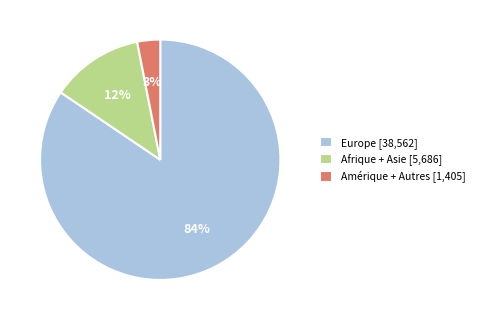

To the nearest percent, what percentage of the pie is Afrique + Asie [5,686]?

12%